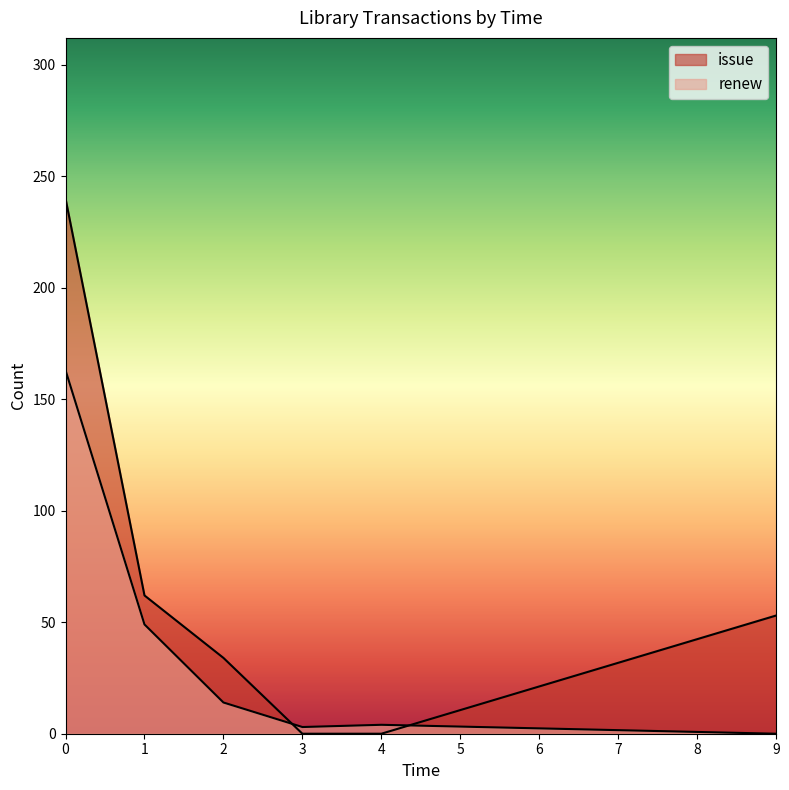

How many interior local peaks does the renew series have?

2